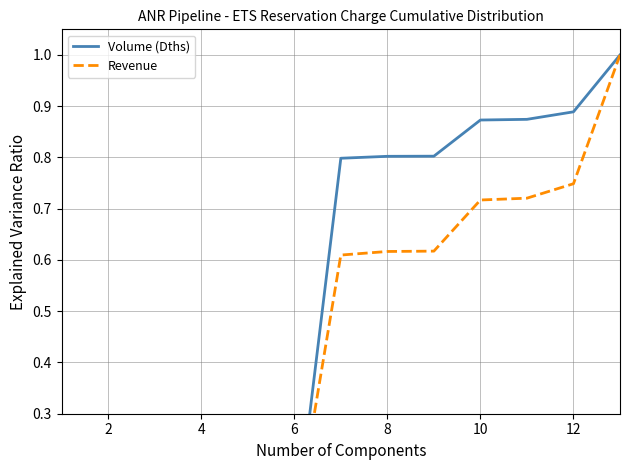

Does the chart display data point markers on the line(s)?

No